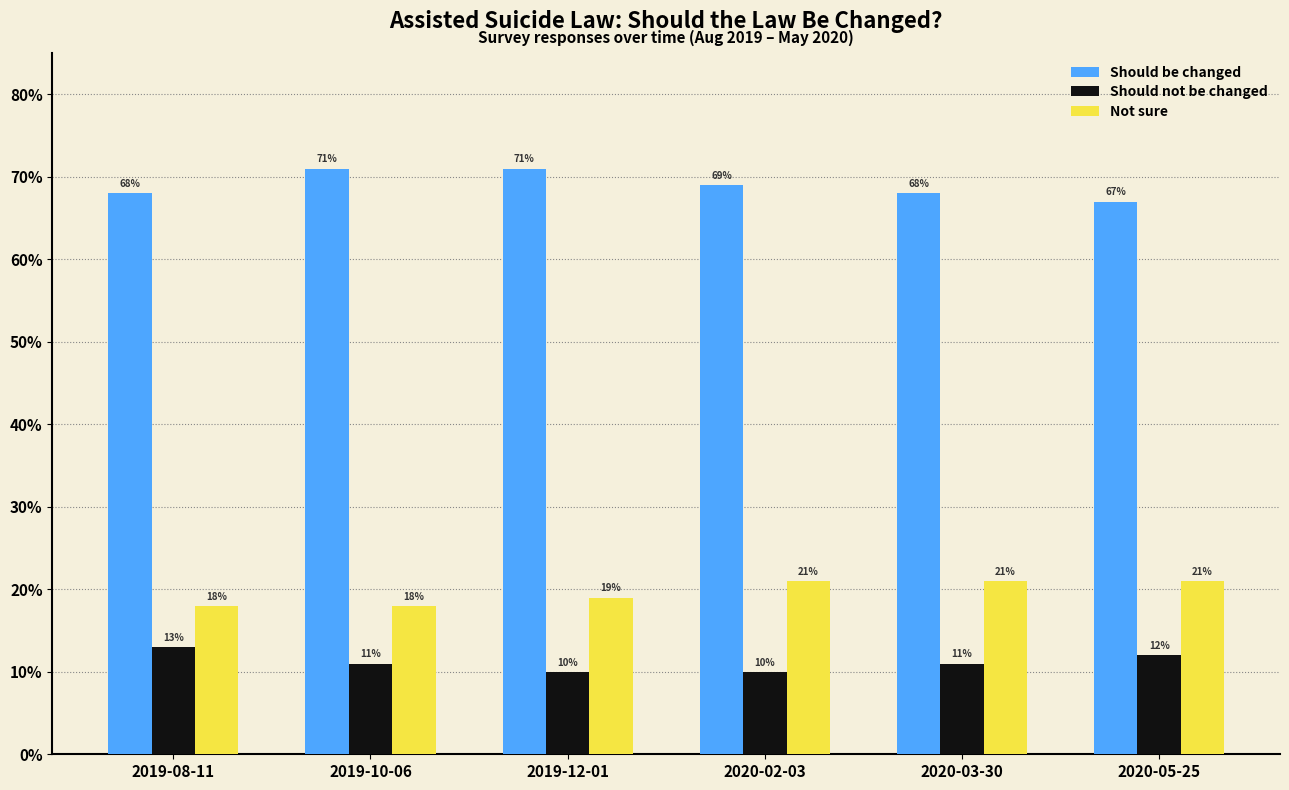

Which category has the lowest value in the Should be changed series?

2020-05-25